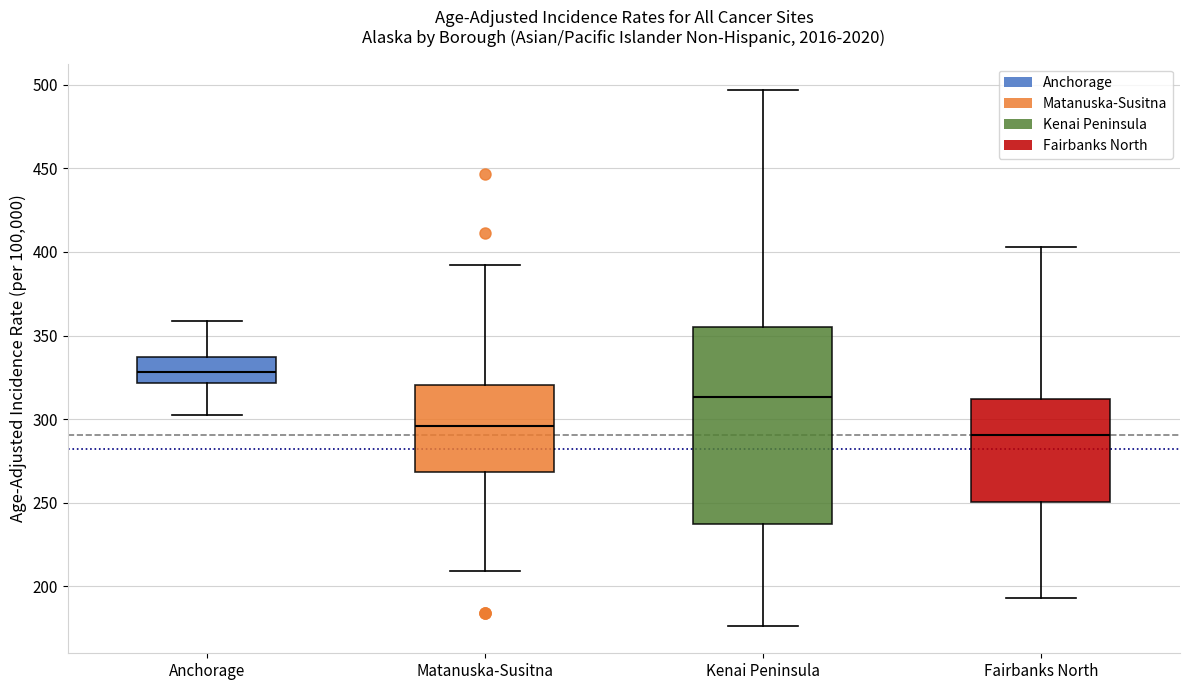

Which box is the tallest, from its lower edge to its upper edge?

Kenai Peninsula